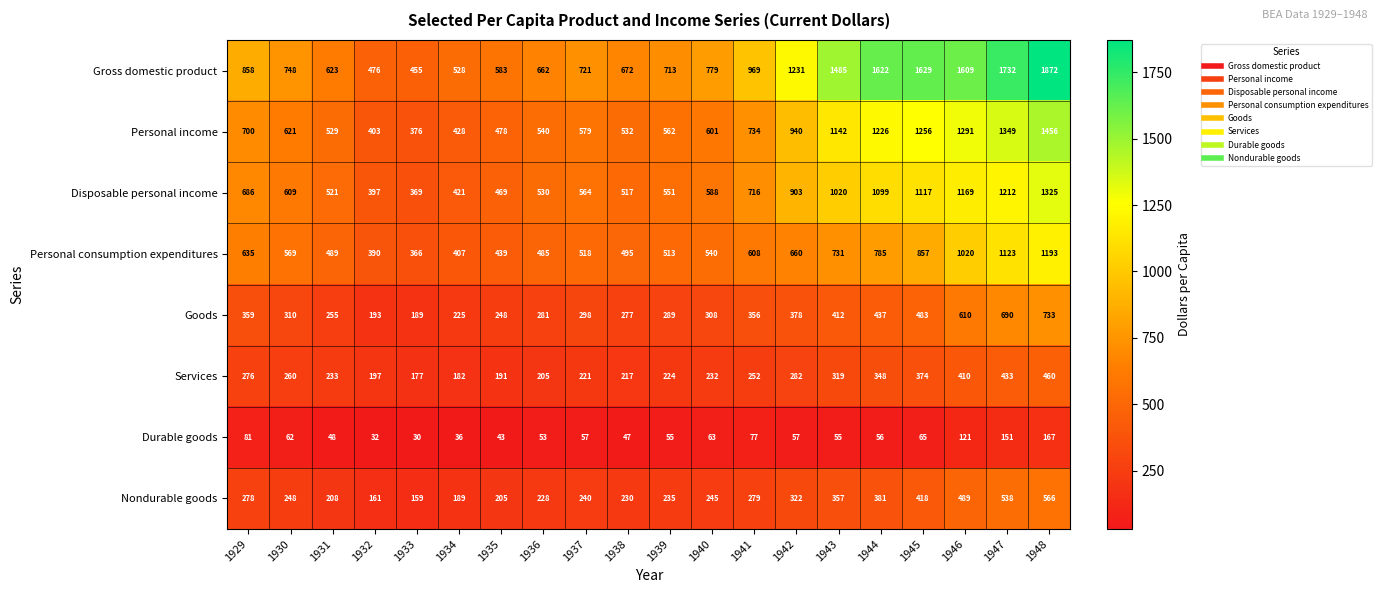

How many data points does each series have?

20